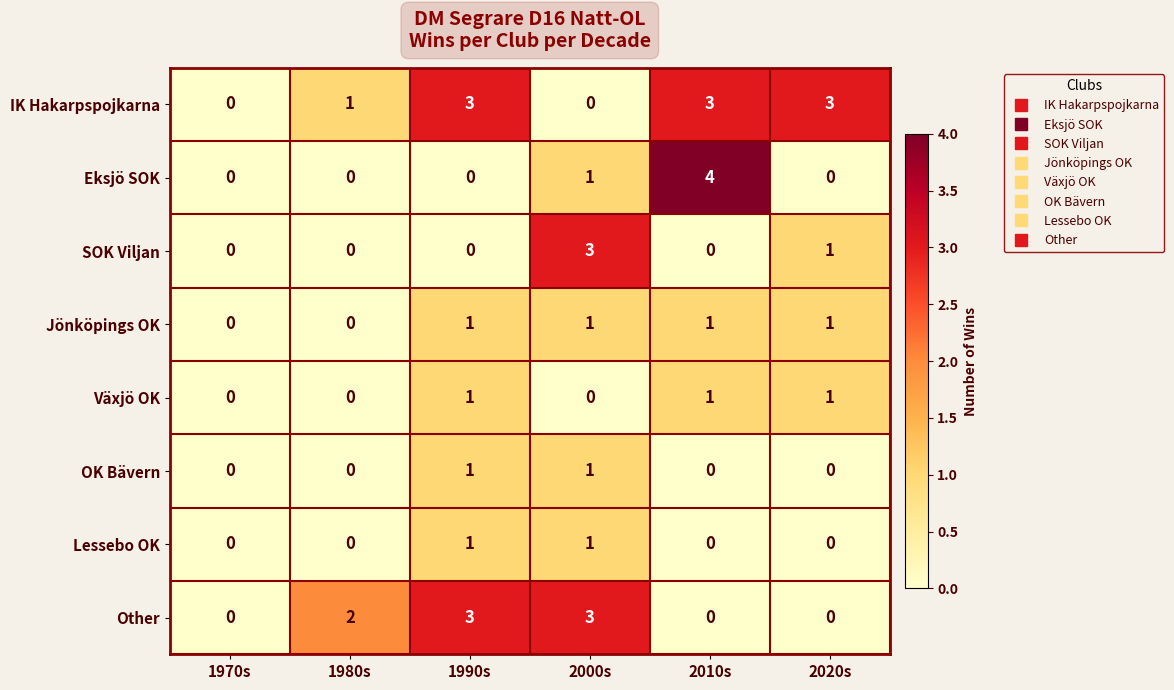

Between 1990s and 2010s, which series saw the biggest shift?

Eksjö SOK